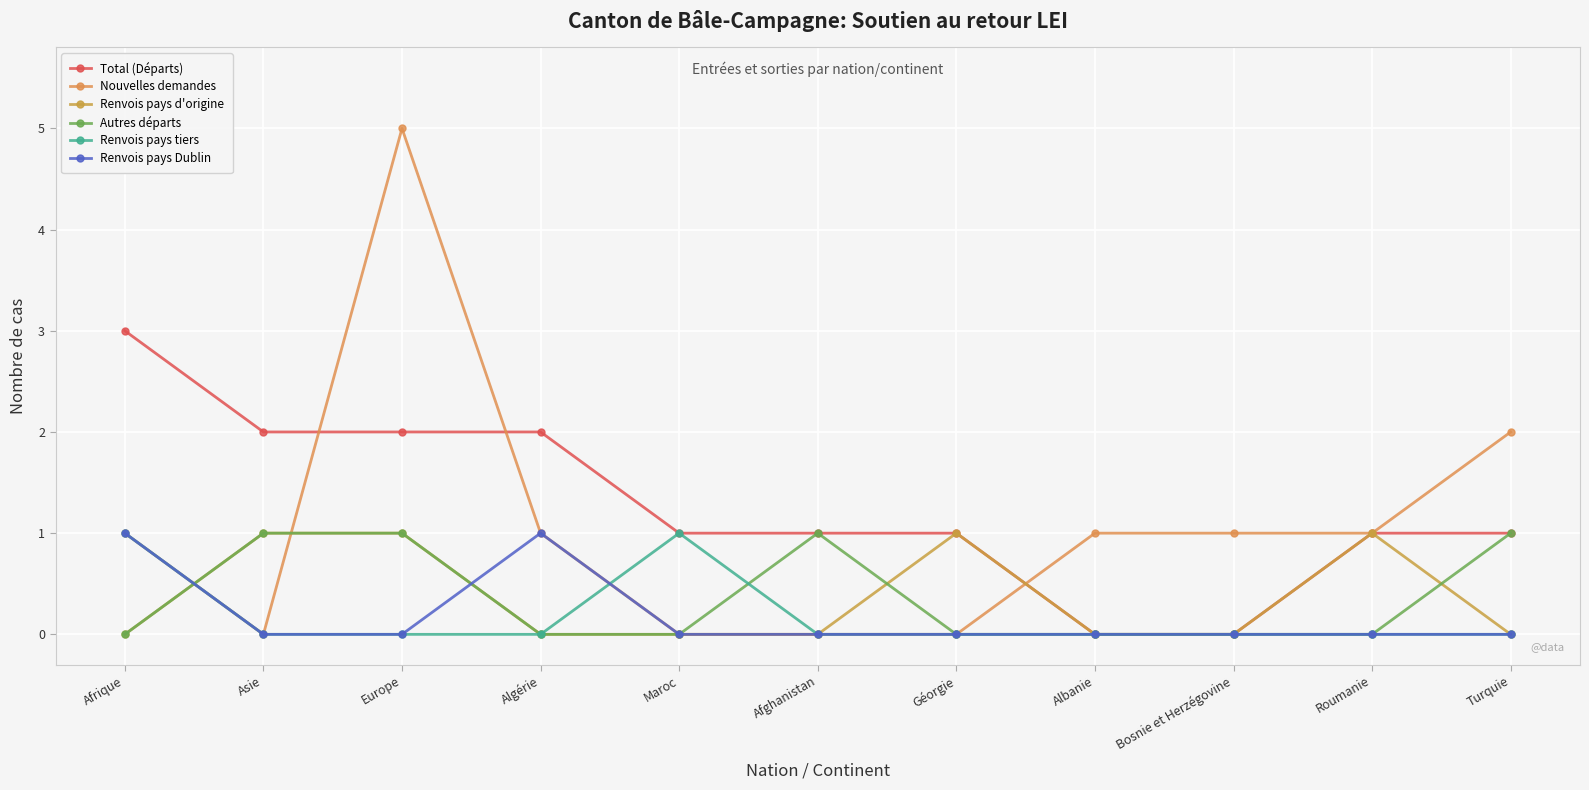

What is the label of the 3rd point from the left?

Europe